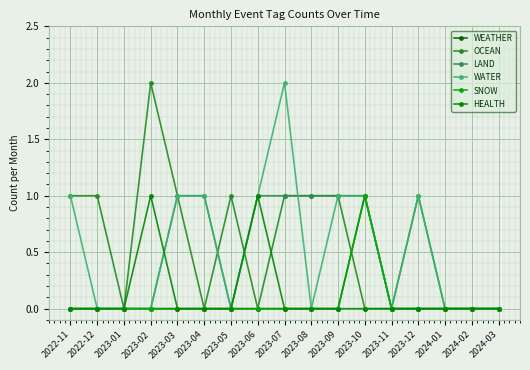

What are all the series names shown in the legend?

WEATHER, OCEAN, LAND, WATER, SNOW, HEALTH